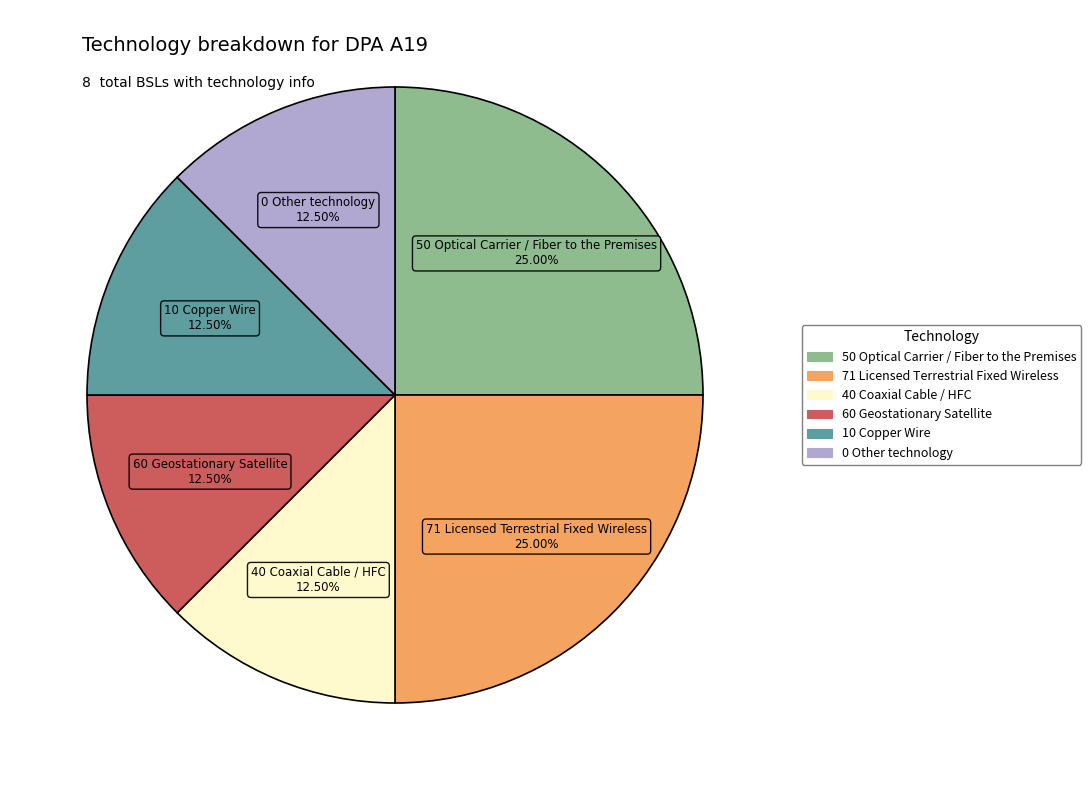

Approximately how many times larger is the value at 40 Coaxial Cable / HFC compared to 10 Copper Wire?

1.0